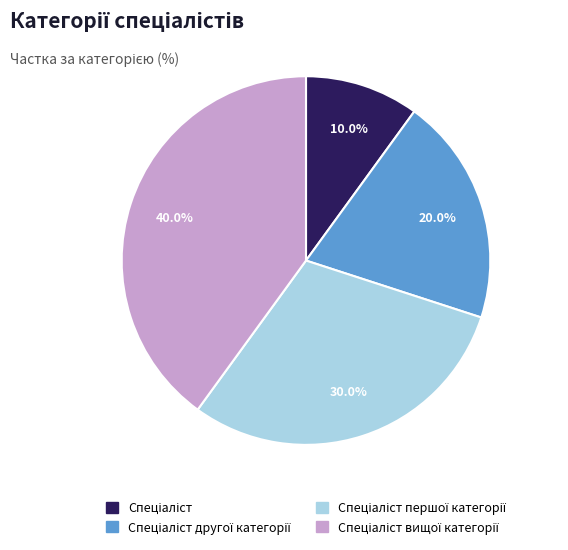

Is there any slice that represents more than half of the pie?

No